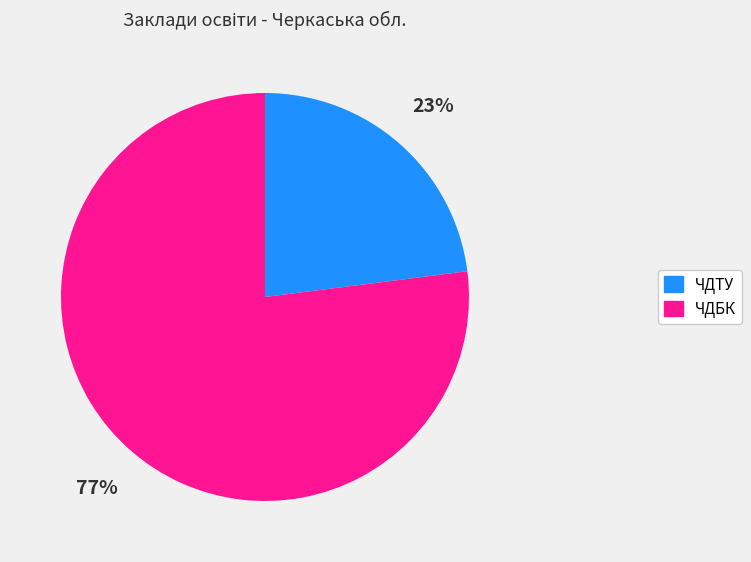

How many segments does this pie chart have?

2